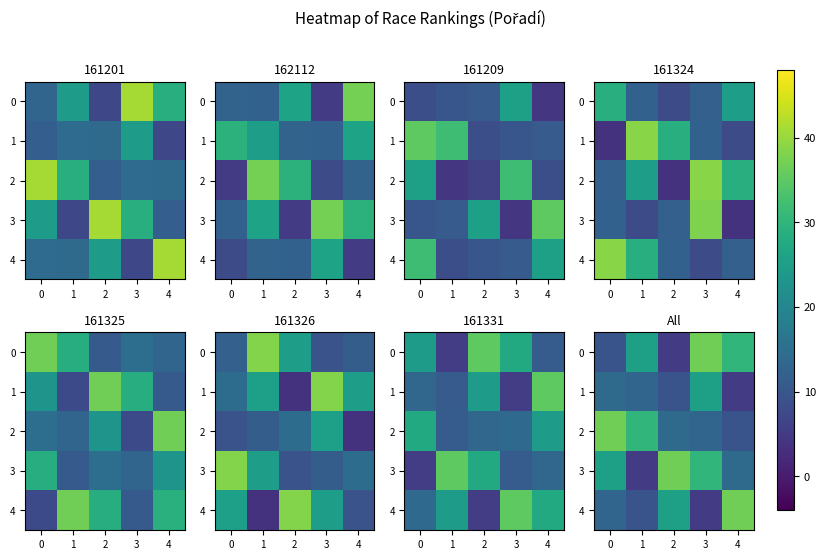

Which category has the lowest value in the 1 series?

4